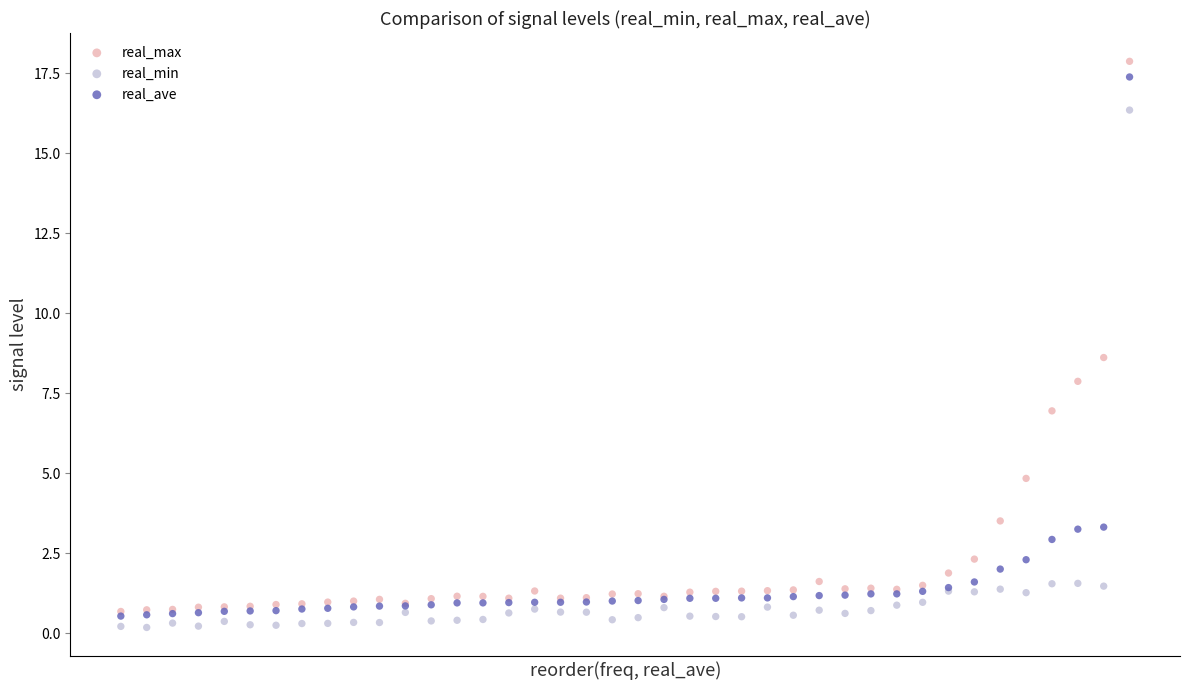

Which series contains the highest Y value?

real_max